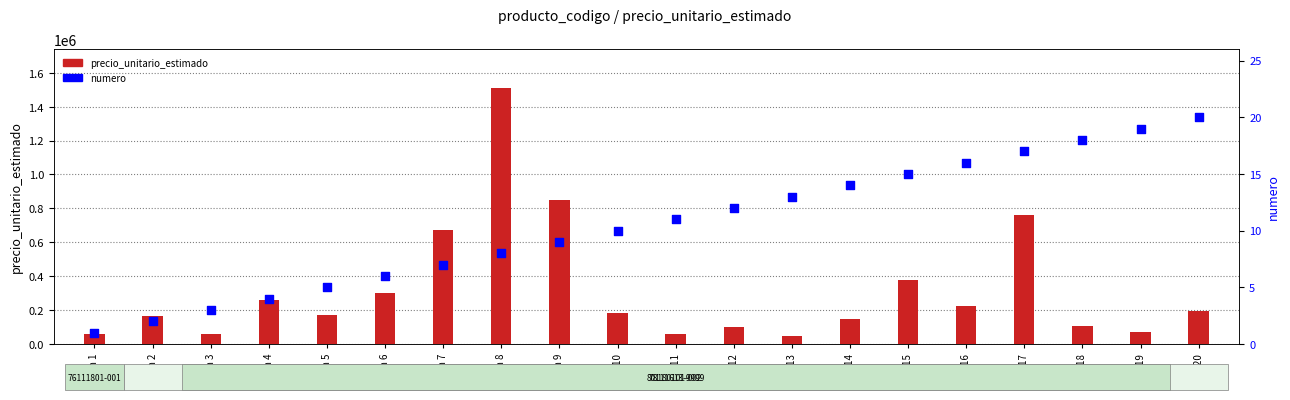

What is the total value across all series at Item 12?

98637